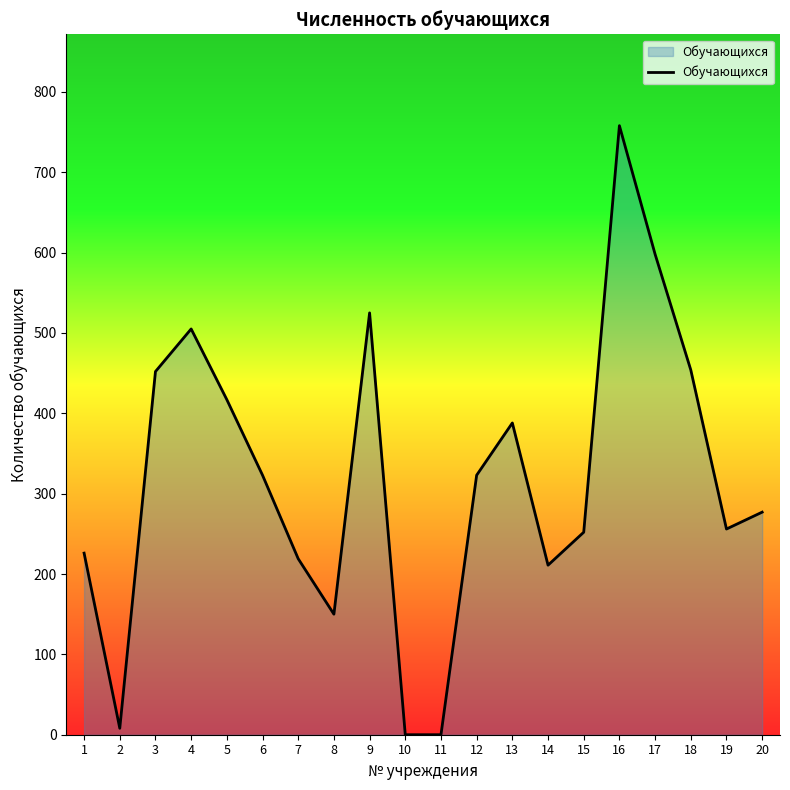

How many values are below 323?

10